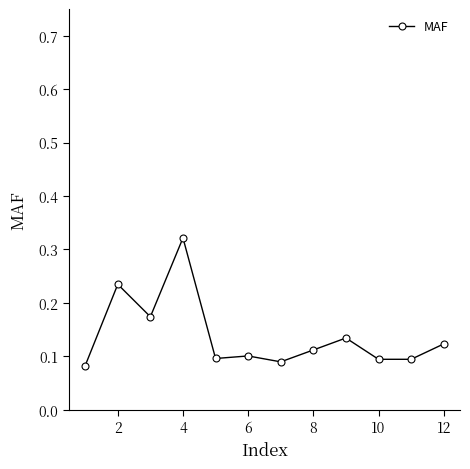

What is the sum of all values?

1.7